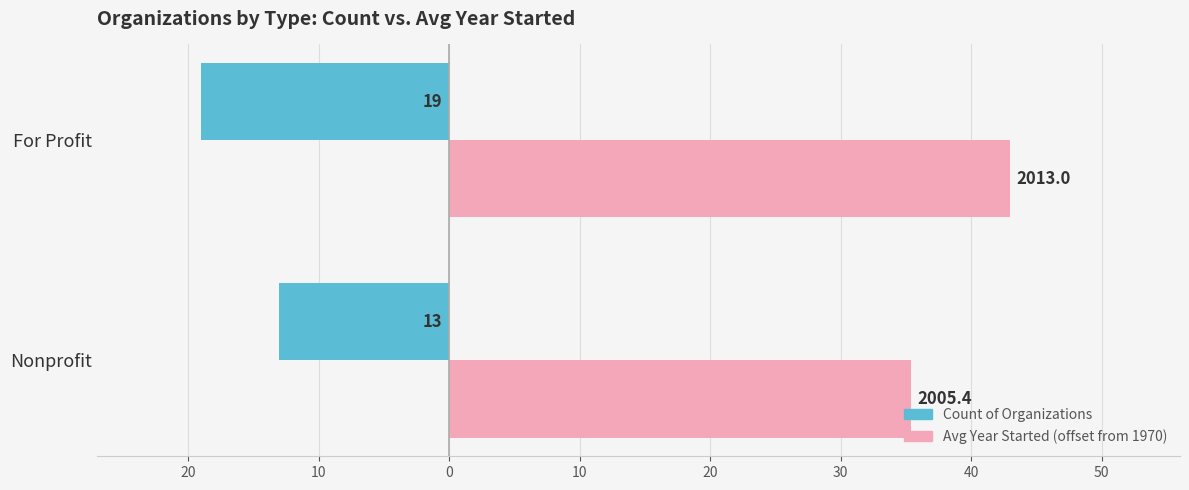

What are all the series names shown in the legend?

Count of Organizations, Avg Year Started (offset from 1970)